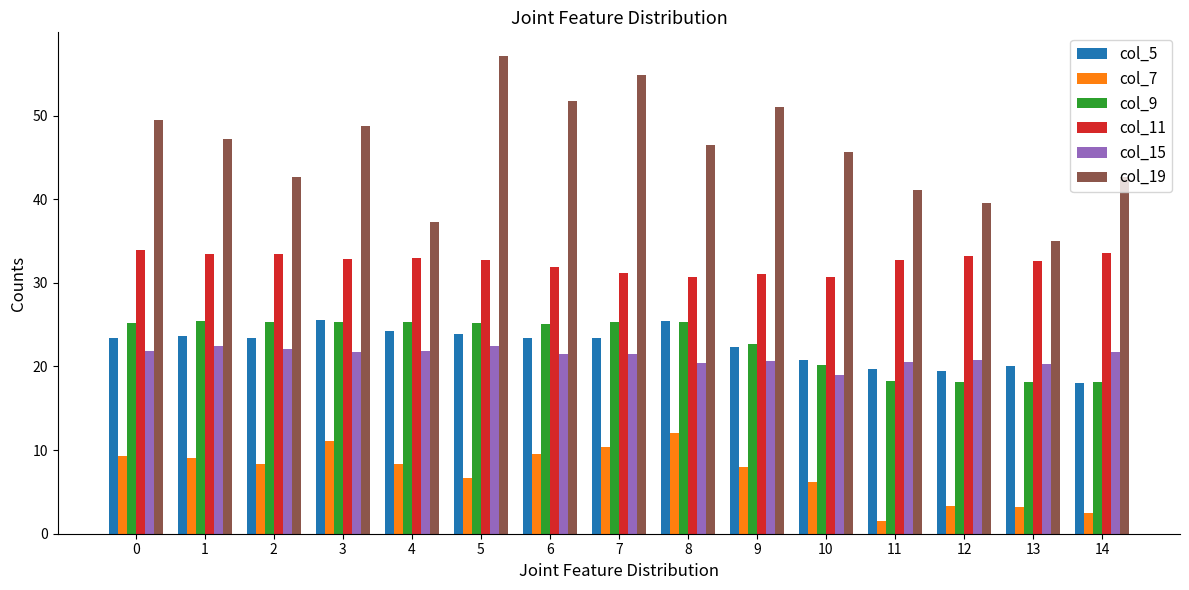

What is the minimum value for col_5?

18.0